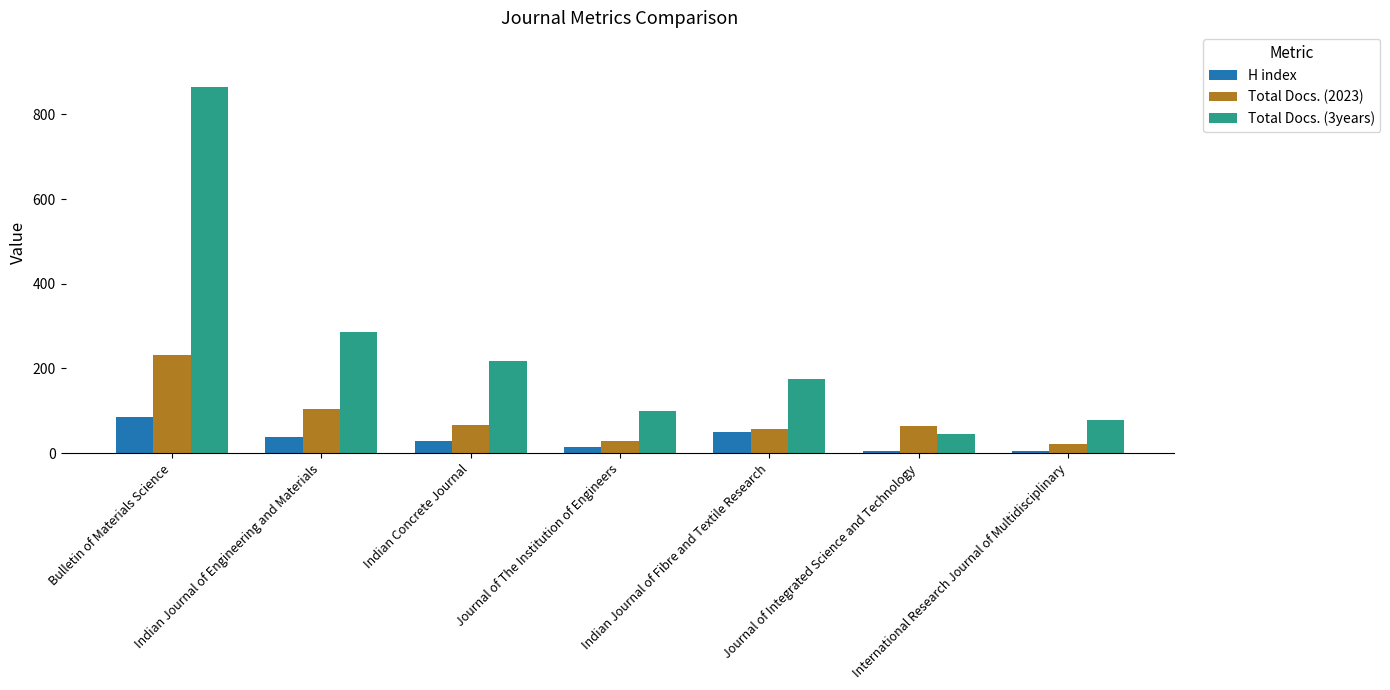

Which series changed the most between Indian Concrete Journal and Indian Journal of Fibre and Textile Research?

Total Docs. (3years)